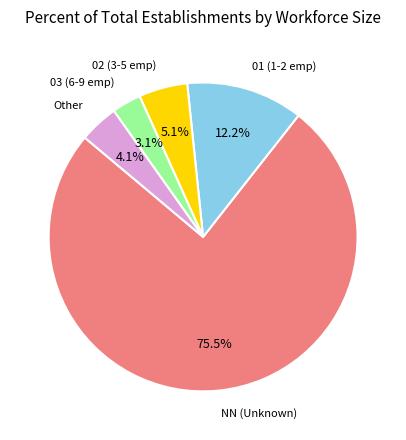

Is there a majority slice in this chart?

Yes